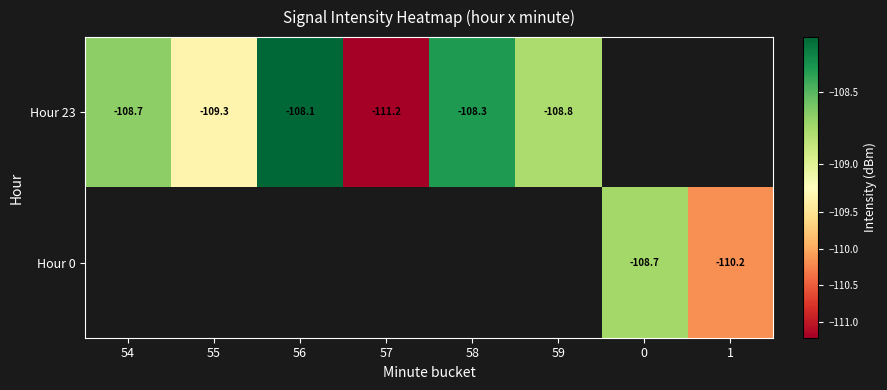

Which has a higher value, 58 or 56?

56